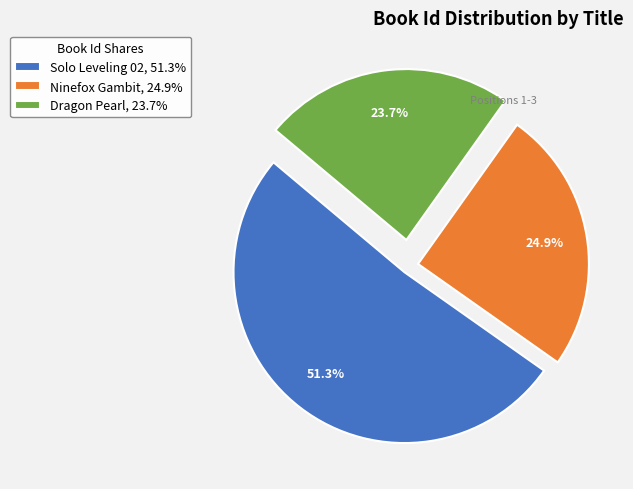

What is the ratio of the value at Dragon Pearl, 23.7% to the value at Ninefox Gambit, 24.9%?

1.0